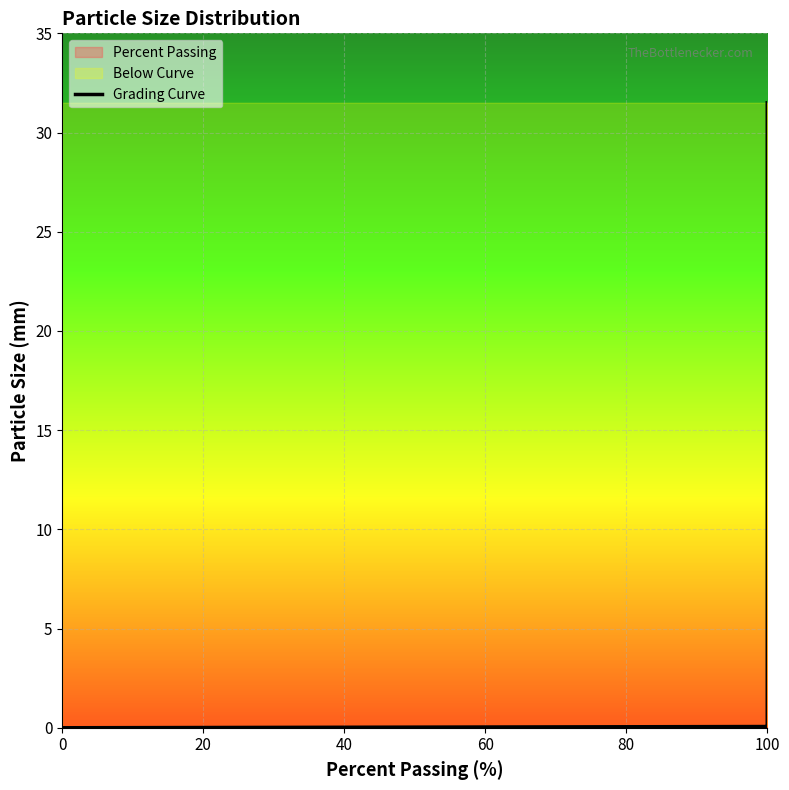

Which has a higher value, 100 or 100?

100